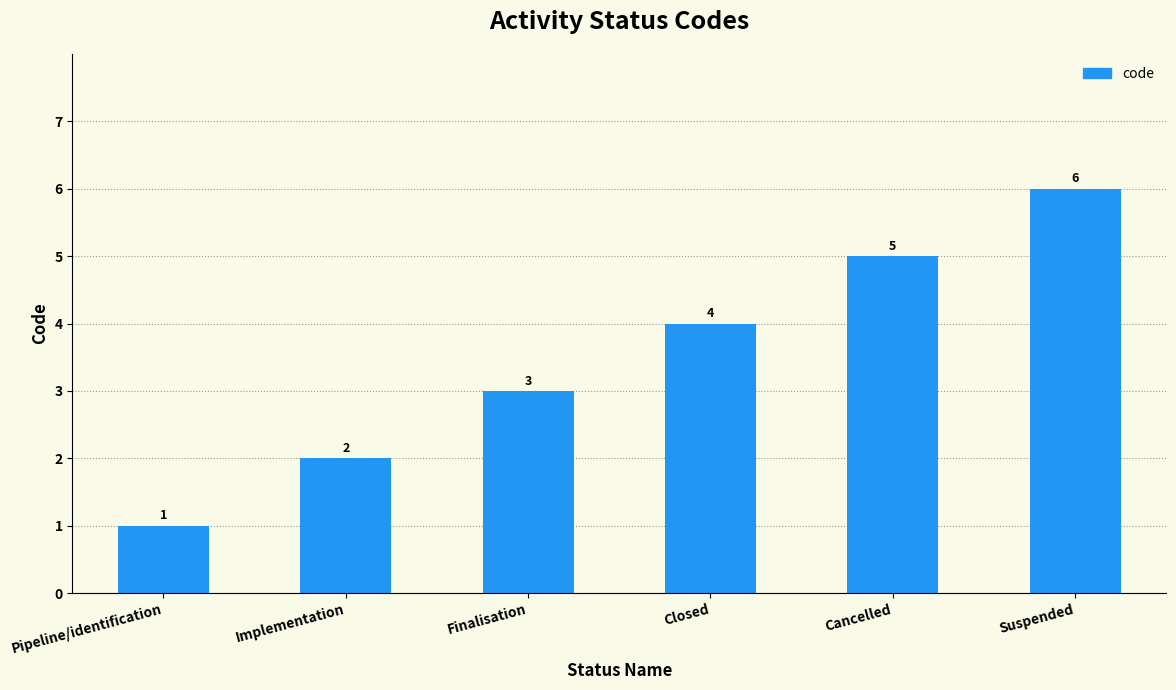

Which label corresponds to the largest value in the chart?

Suspended